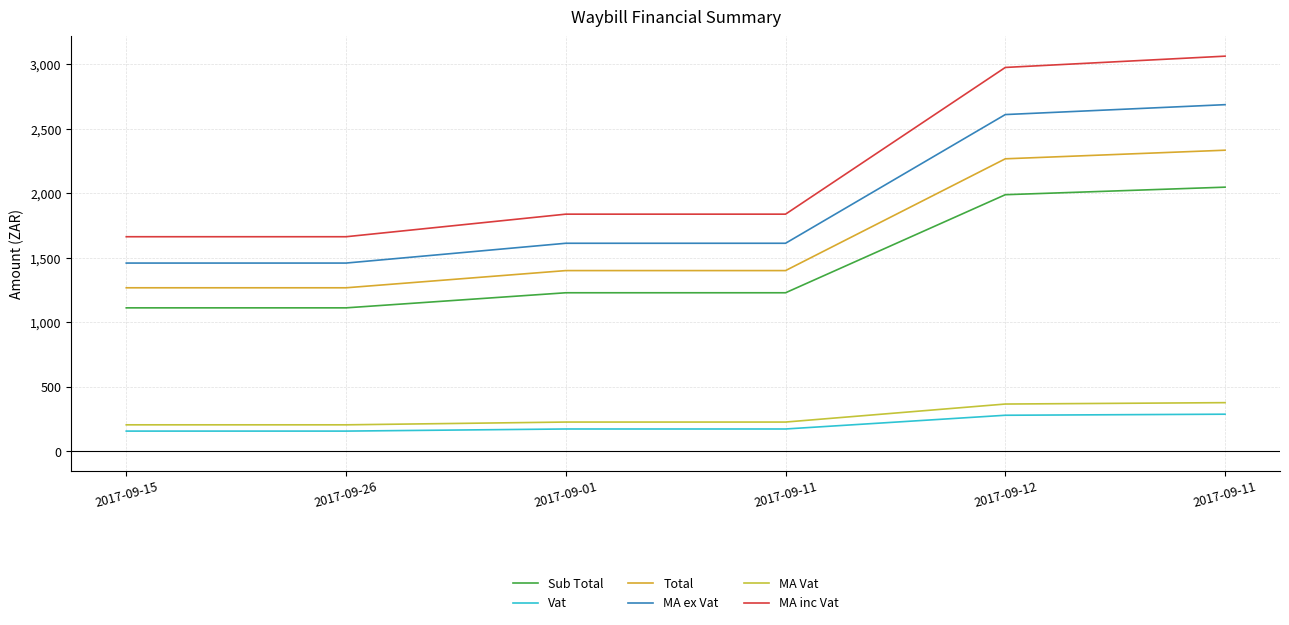

At how many categories does at least one series exceed 1747?

4